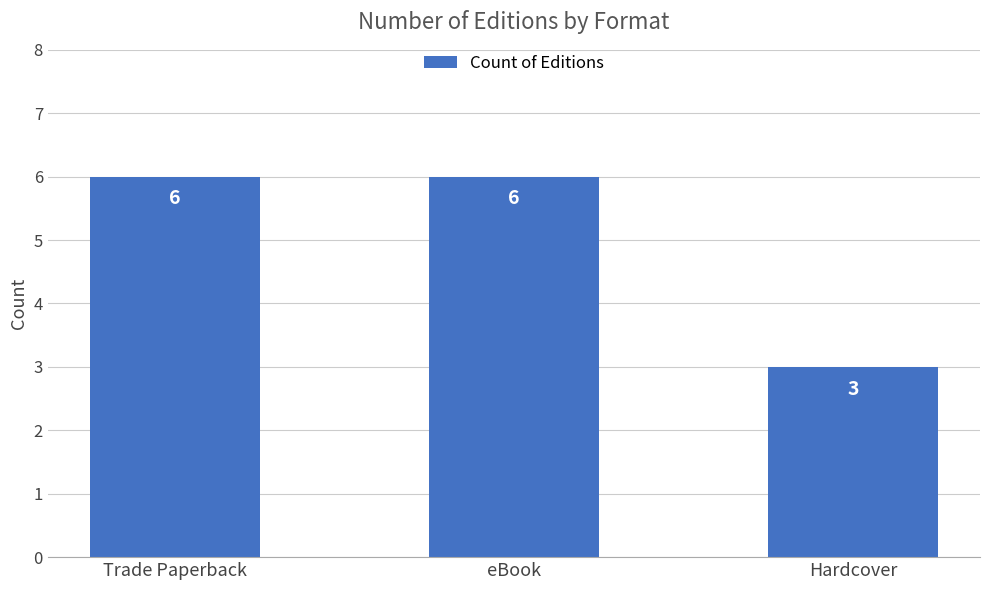

Are the bars grouped side by side (vs. stacked)?

No